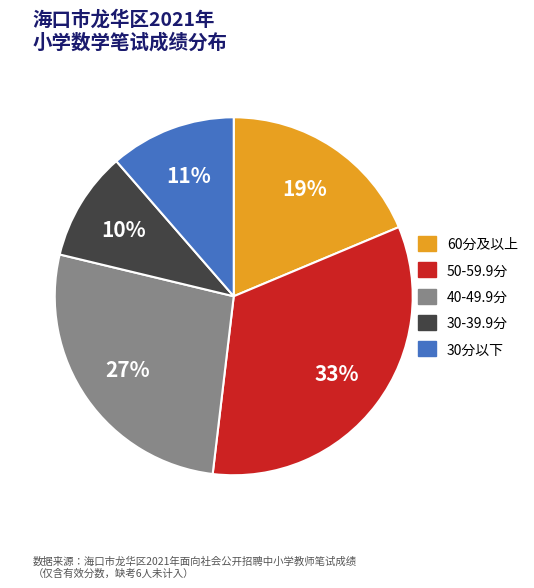

Is there any slice that represents more than half of the pie?

No